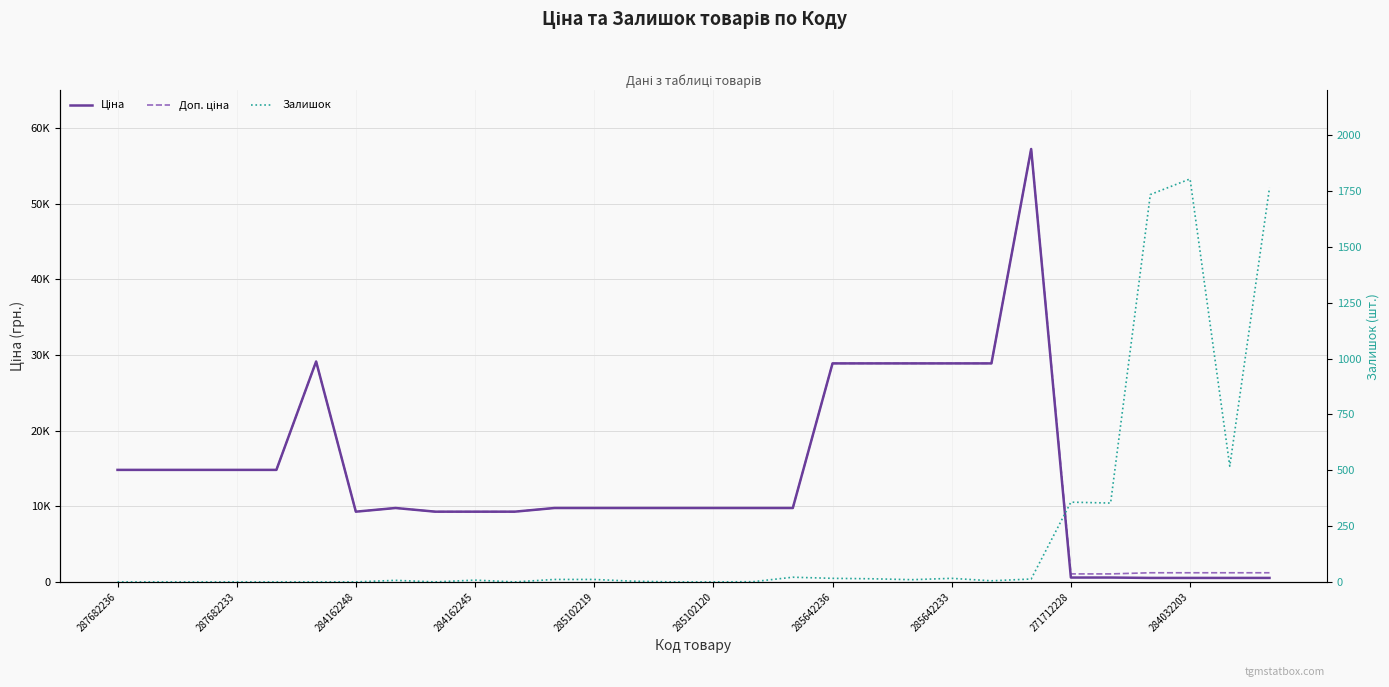

What is the value of the Доп. ціна point at the 3rd from the left?

14817.6